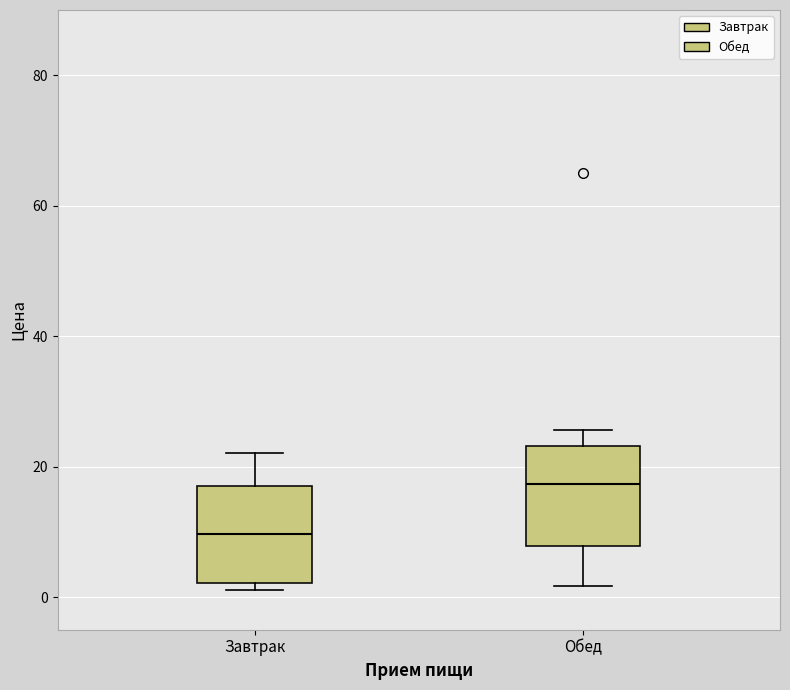

Where is the upper edge of the box for Завтрак on the y-axis? The values are not printed on the chart, so give them approximately, as read against the axis.

16